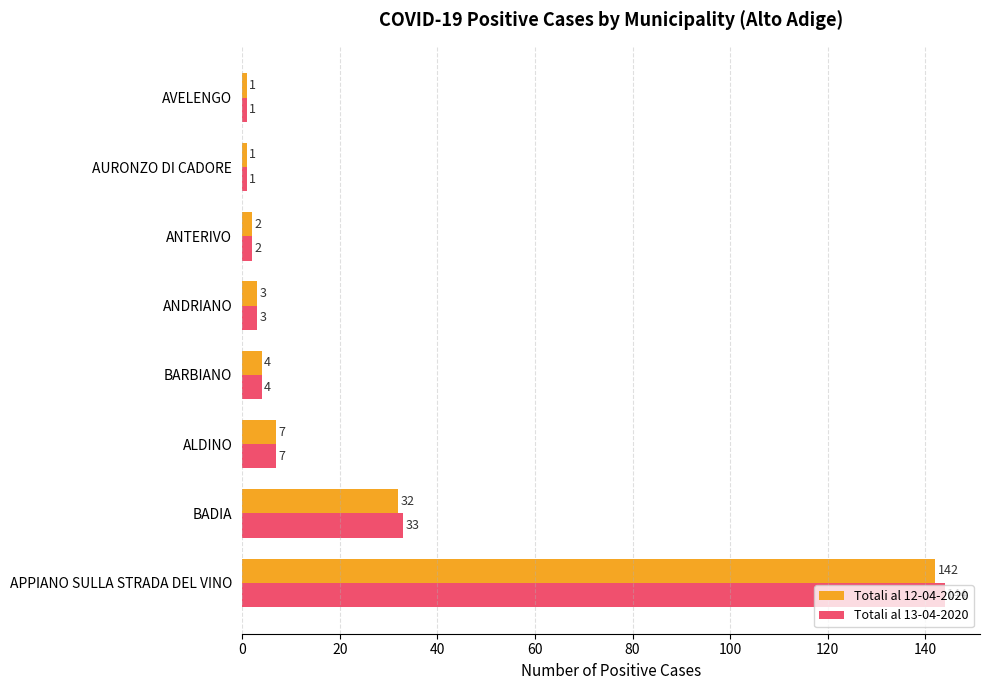

What are all the series names shown in the legend?

Totali al 12-04-2020, Totali al 13-04-2020